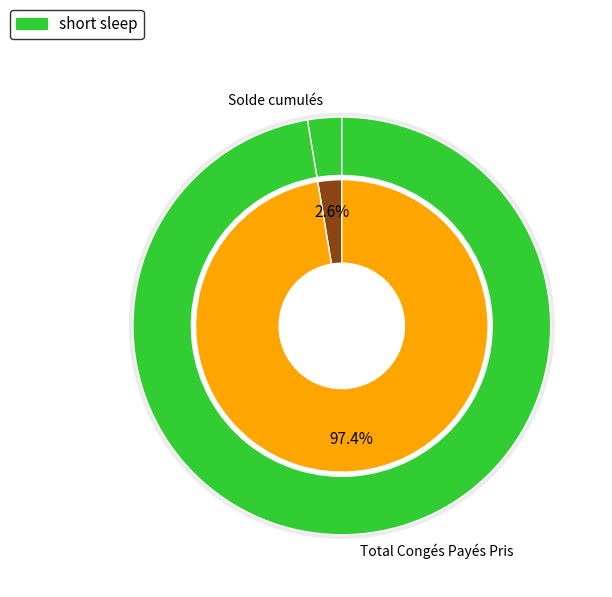

Is it true that Total Congés Payés Pris is 99% of the pie?

False